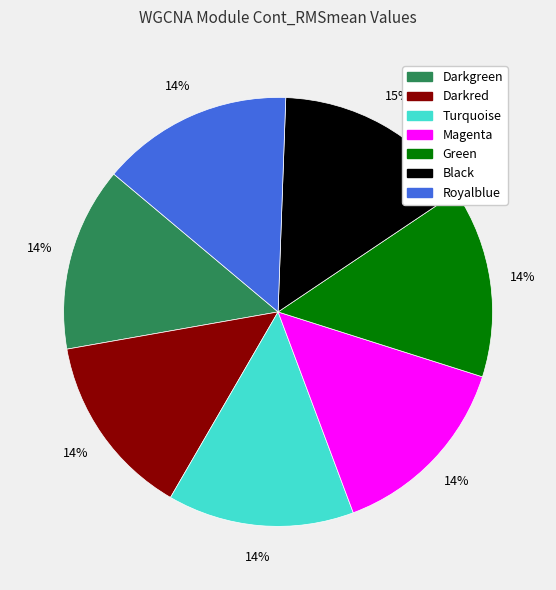

To the nearest percent, what percentage of the pie is Turquoise?

14%